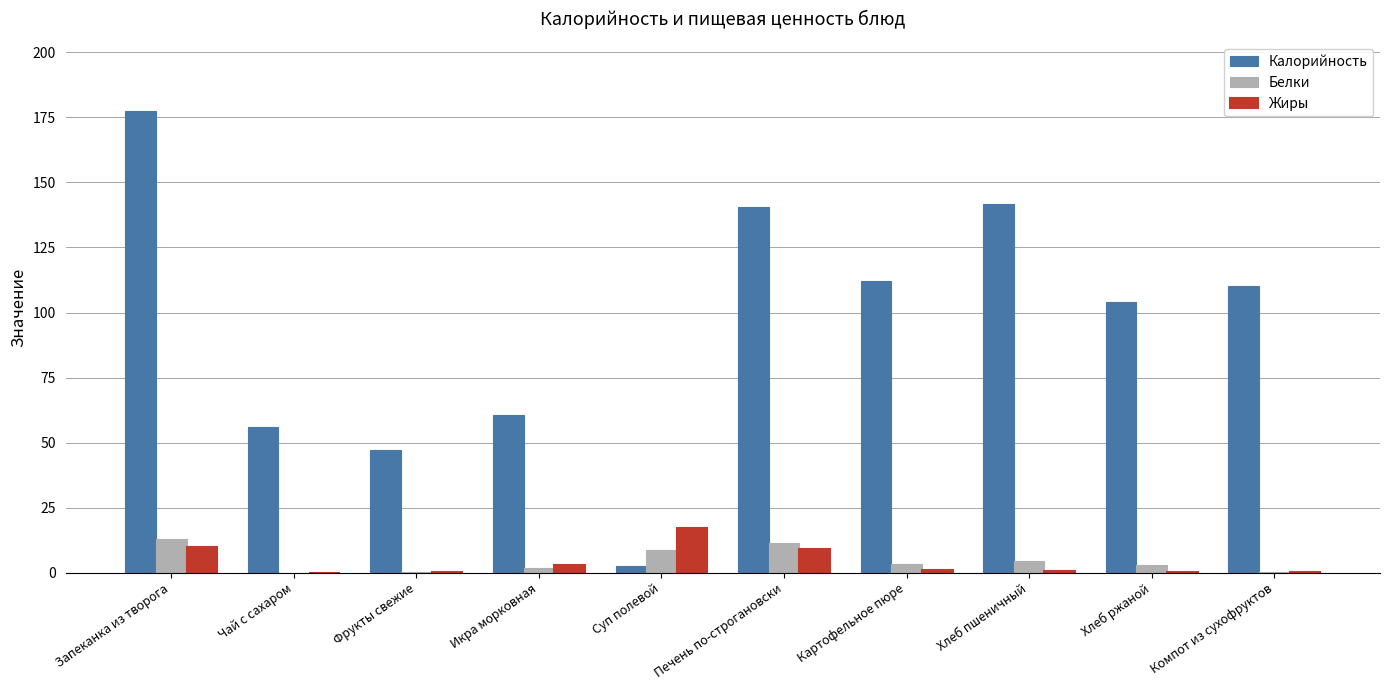

What value does the Белки series have at Хлеб пшеничный?

4.6